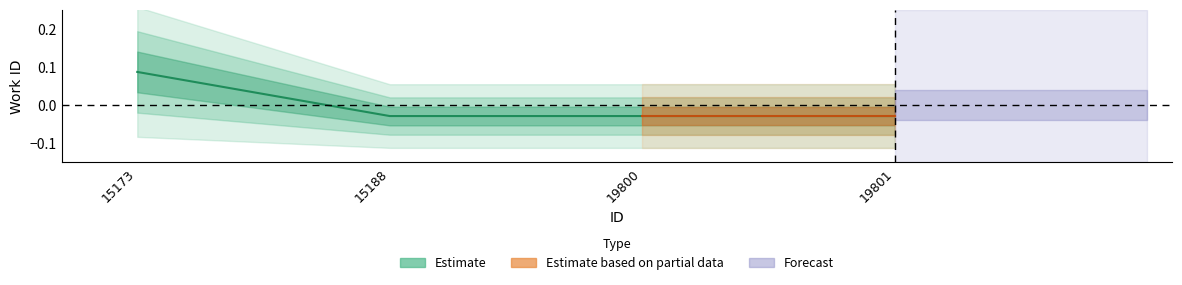

What is the sum of the values at 15173 and 19801?

0.1